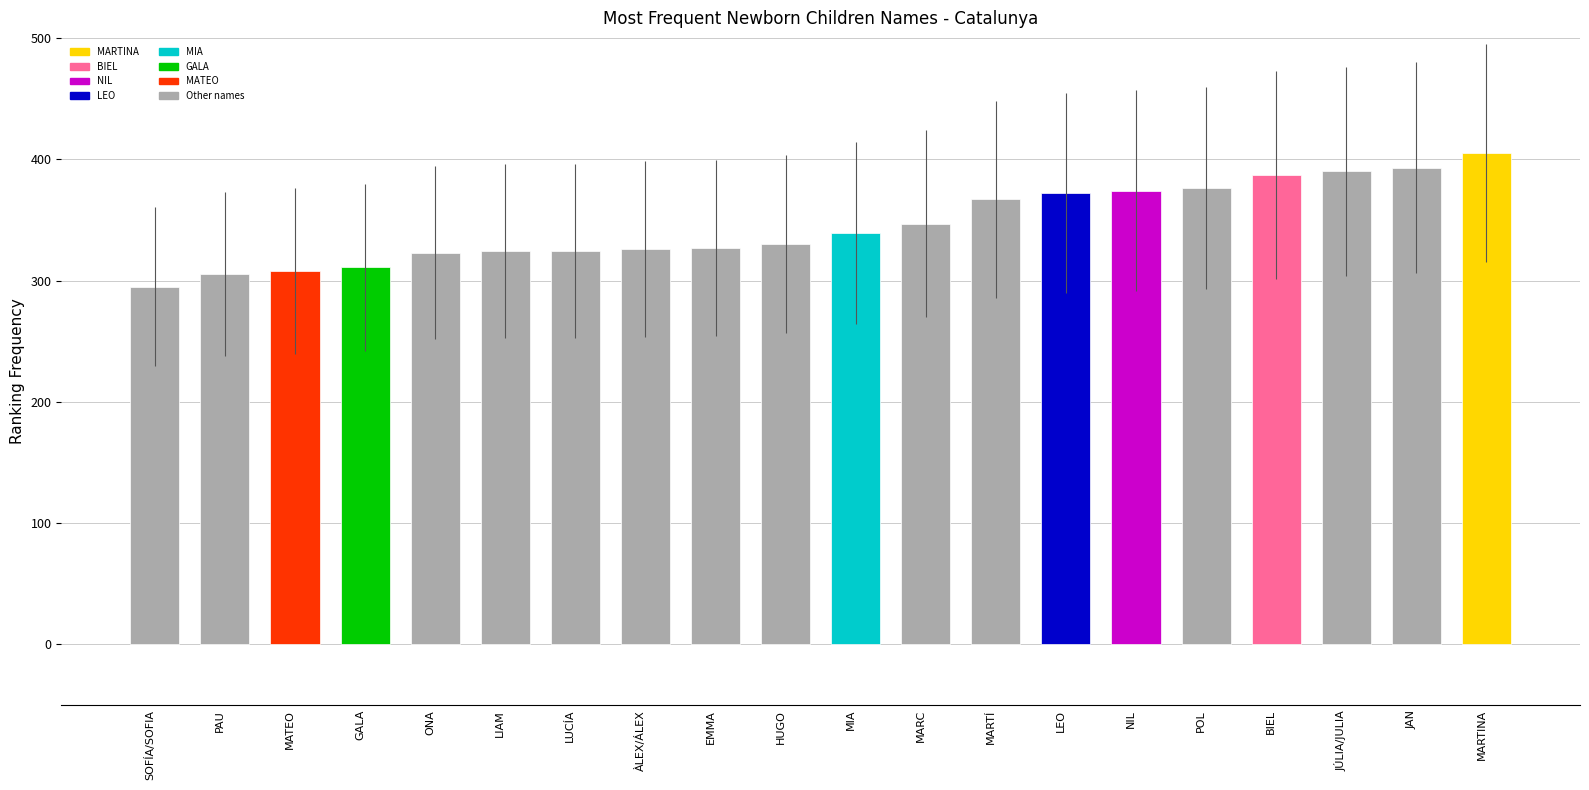

How many bars are there in total?

20